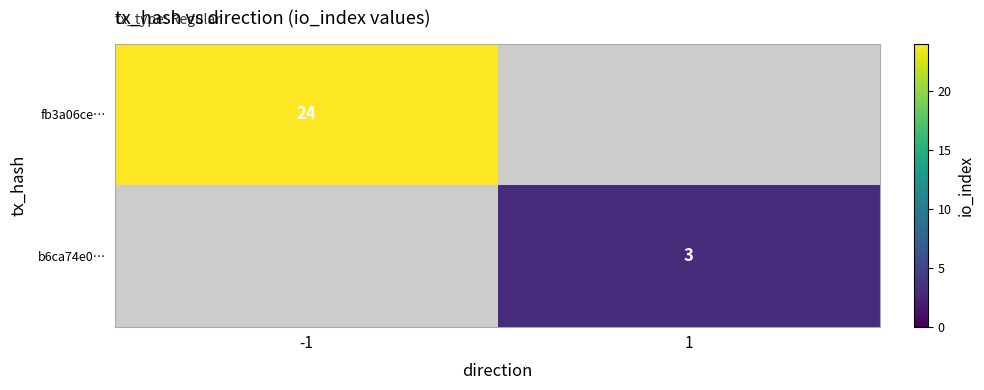

The value of fb3a06ce… at -1 is 11.4. True or false?

False